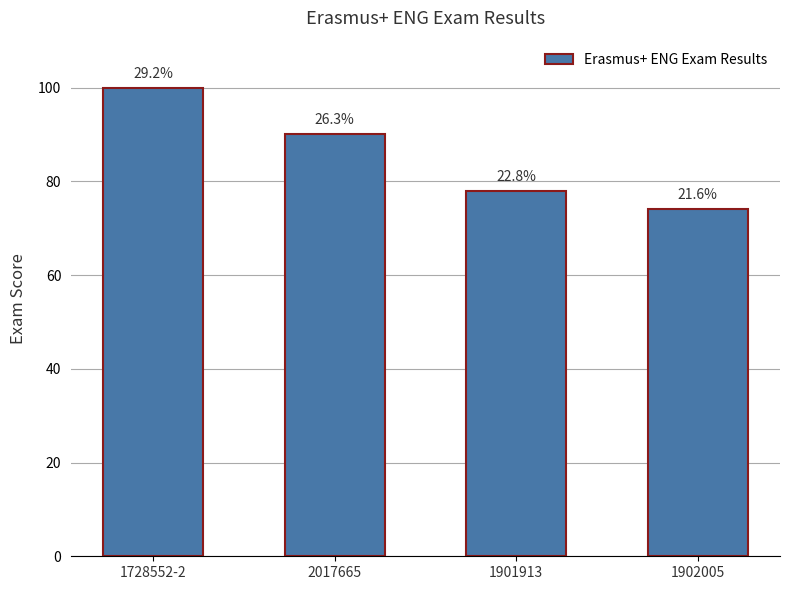

Are the bars horizontal?

No